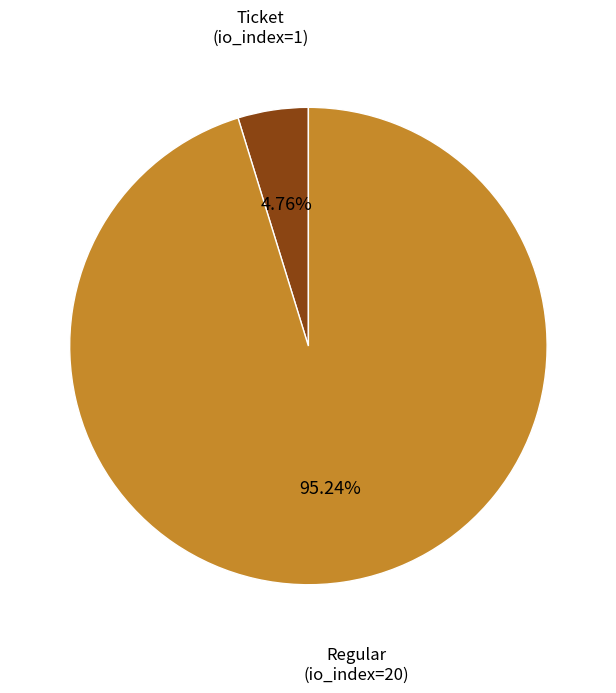

Count the number of slices in the pie.

2